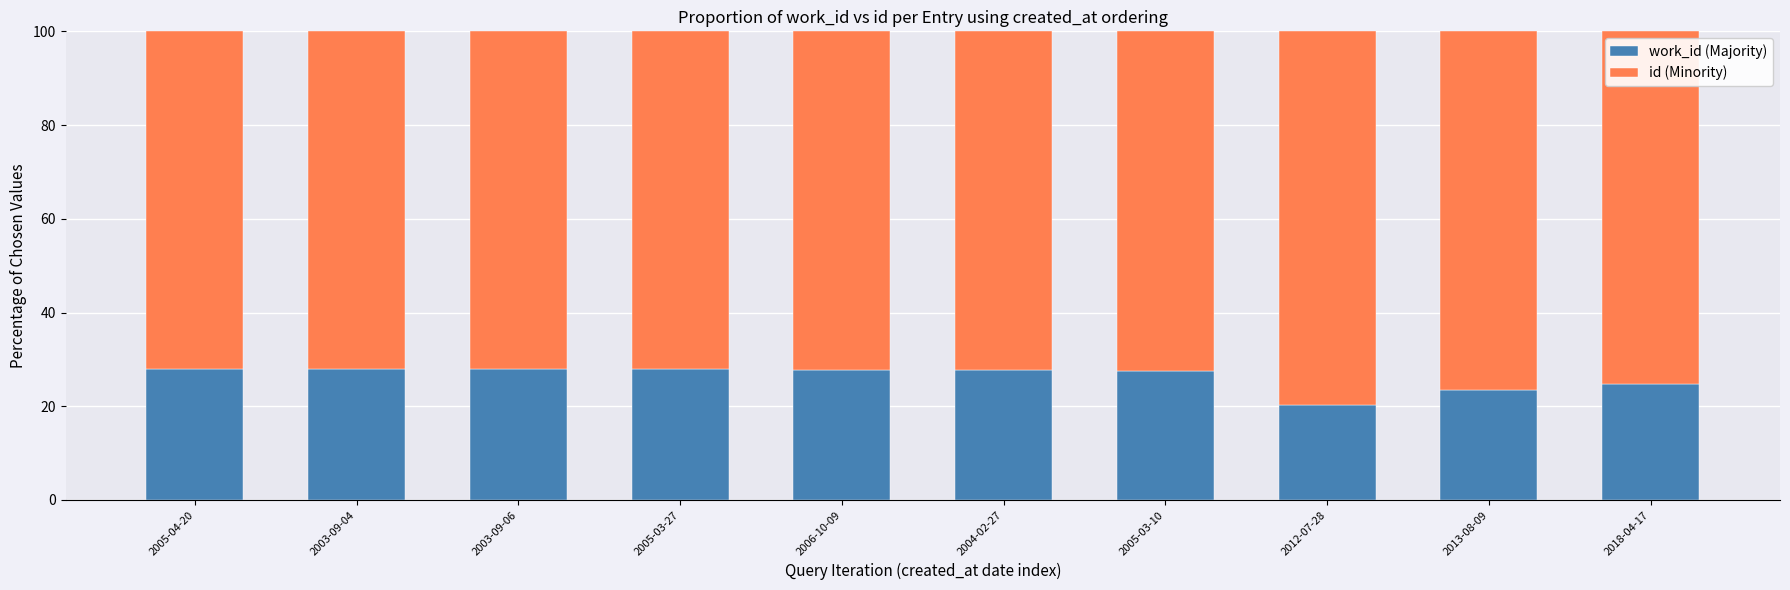

How many data points in work_id (Majority) are less than 27?

3